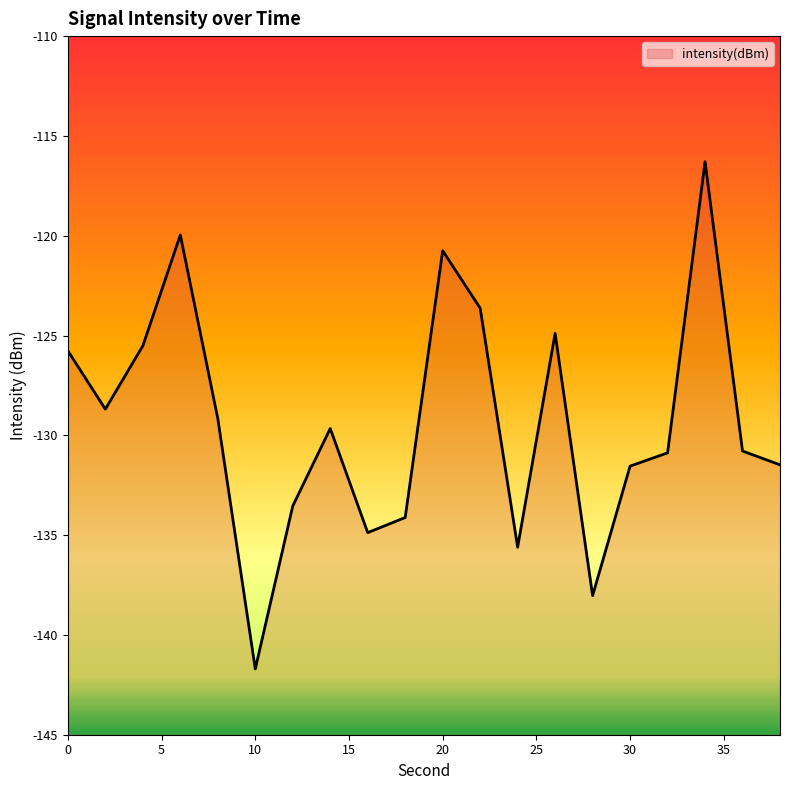

List the labels in order of value, smallest first.

10, 28, 24, 16, 18, 12, 30, 38, 32, 36, 14, 8, 2, 0, 4, 26, 22, 20, 6, 34